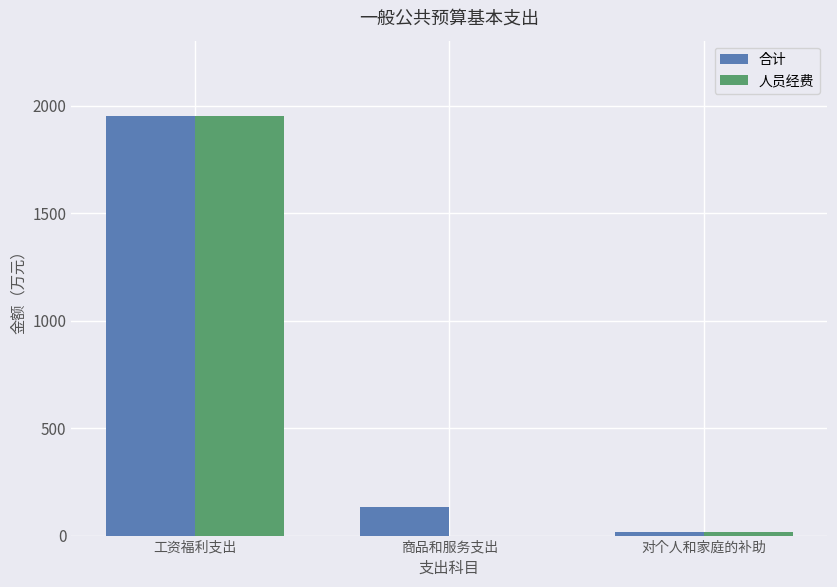

What is the sum of the 合计 values at 商品和服务支出 and 工资福利支出?

2086.4